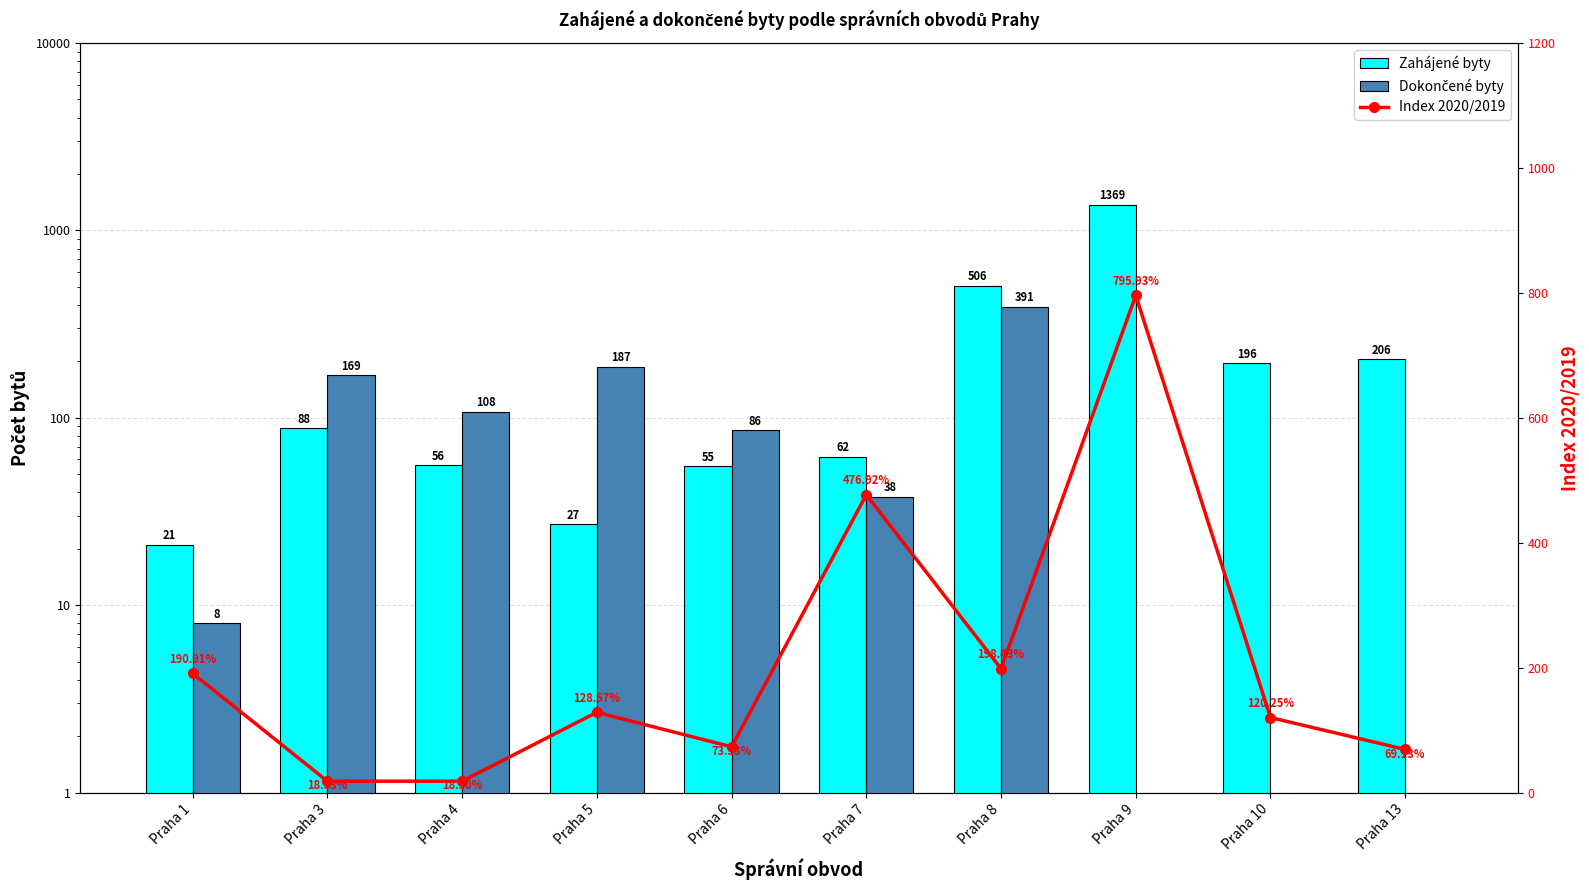

At how many categories does at least one series exceed 894?

1